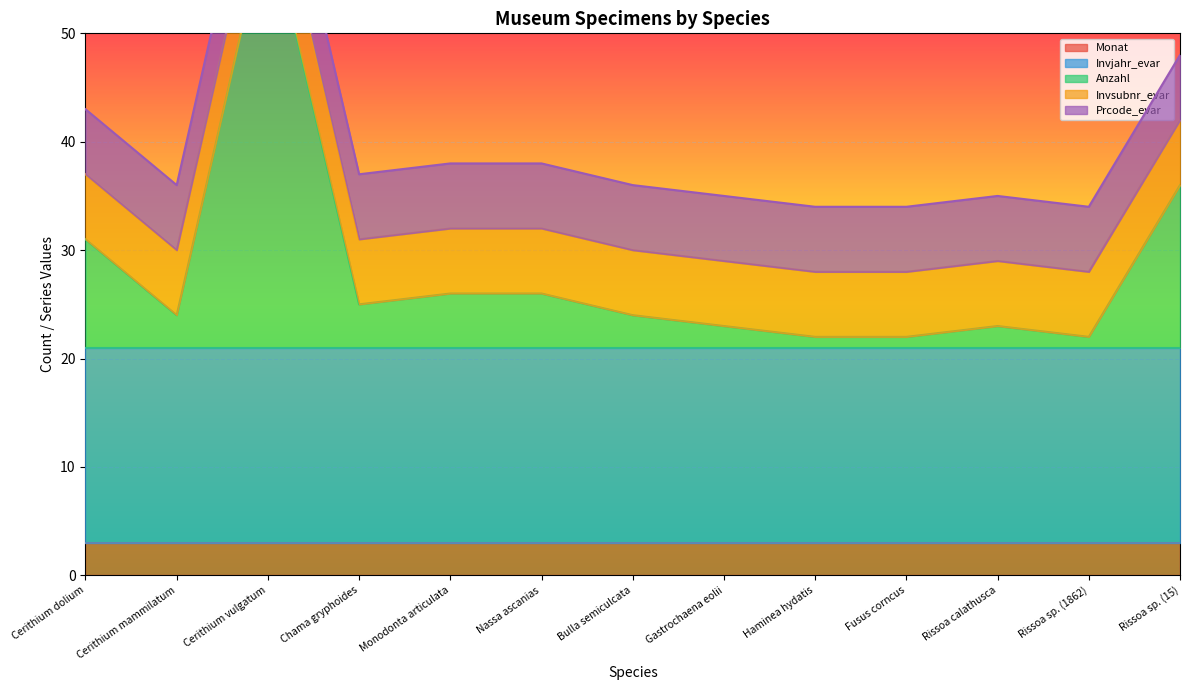

True or false: Invsubnr_evar and Prcode_evar cross at least once.

False